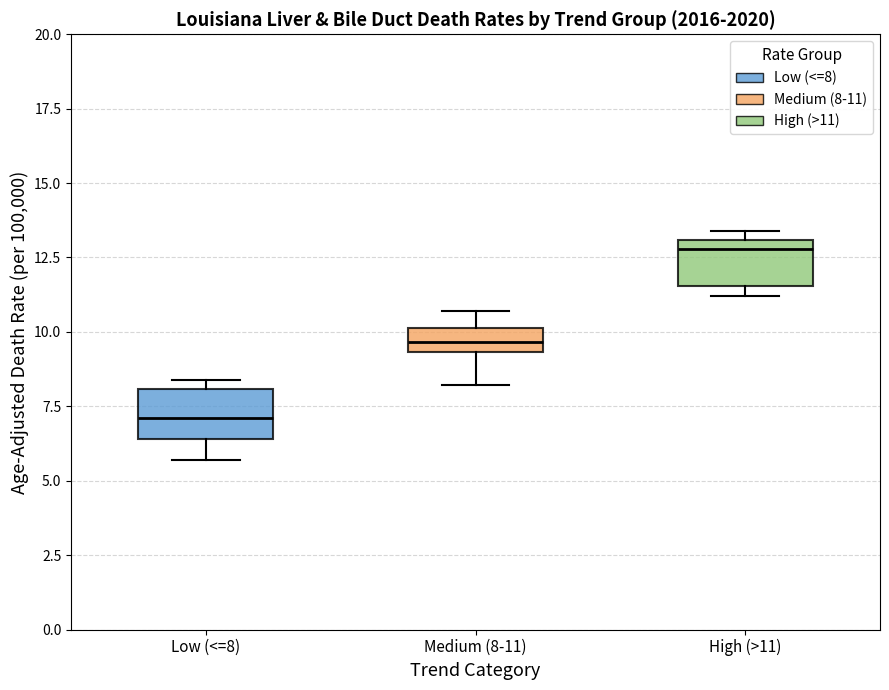

Reading left to right, read every box against the y-axis: the position of its median line, the range the box covers, and the ends of its whiskers. The values are not printed on the chart, so give them approximately, as read against the axis.

Low (<=8): median 7.0, box 6.5 to 8.0, whiskers 5.5 to 8.5
Medium (8-11): median 9.5 (inside the box), box 9.5 to 10.0, whiskers 8.0 to 10.5
High (>11): median 13.0 (just below the box's upper edge), box 11.5 to 13.0, whiskers 11.0 to 13.5